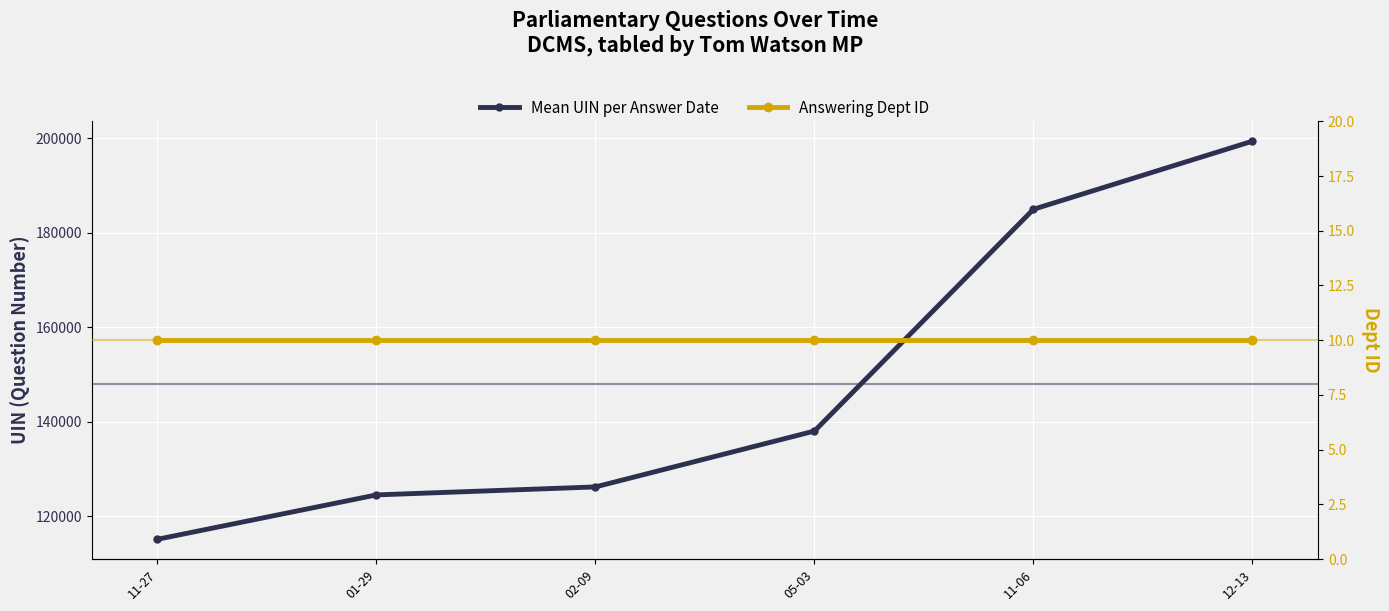

At 02-09, list the series in order from largest to smallest.

Mean UIN per Answer Date, Answering Dept ID